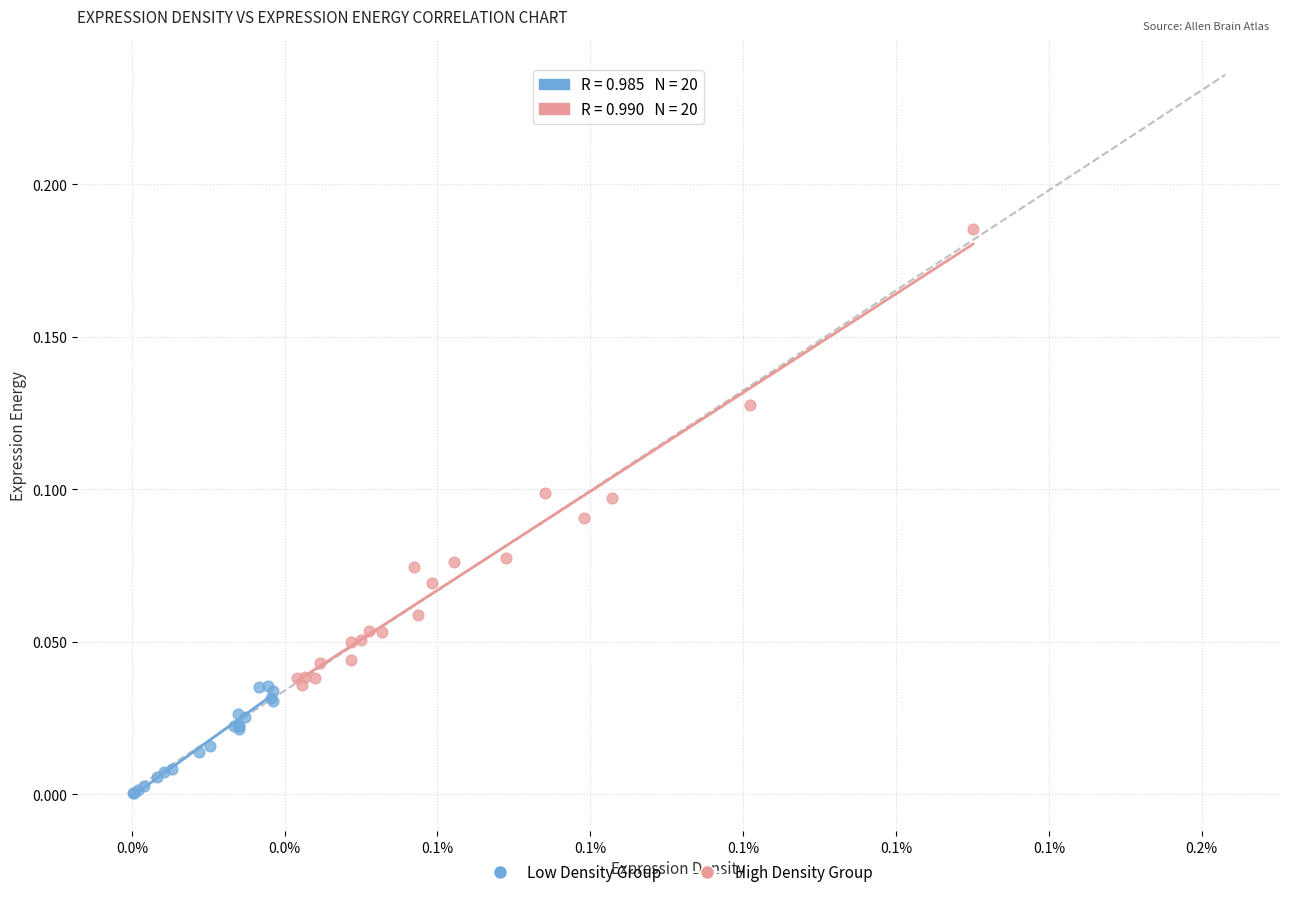

Which series contains the highest Y value?

High Density Group